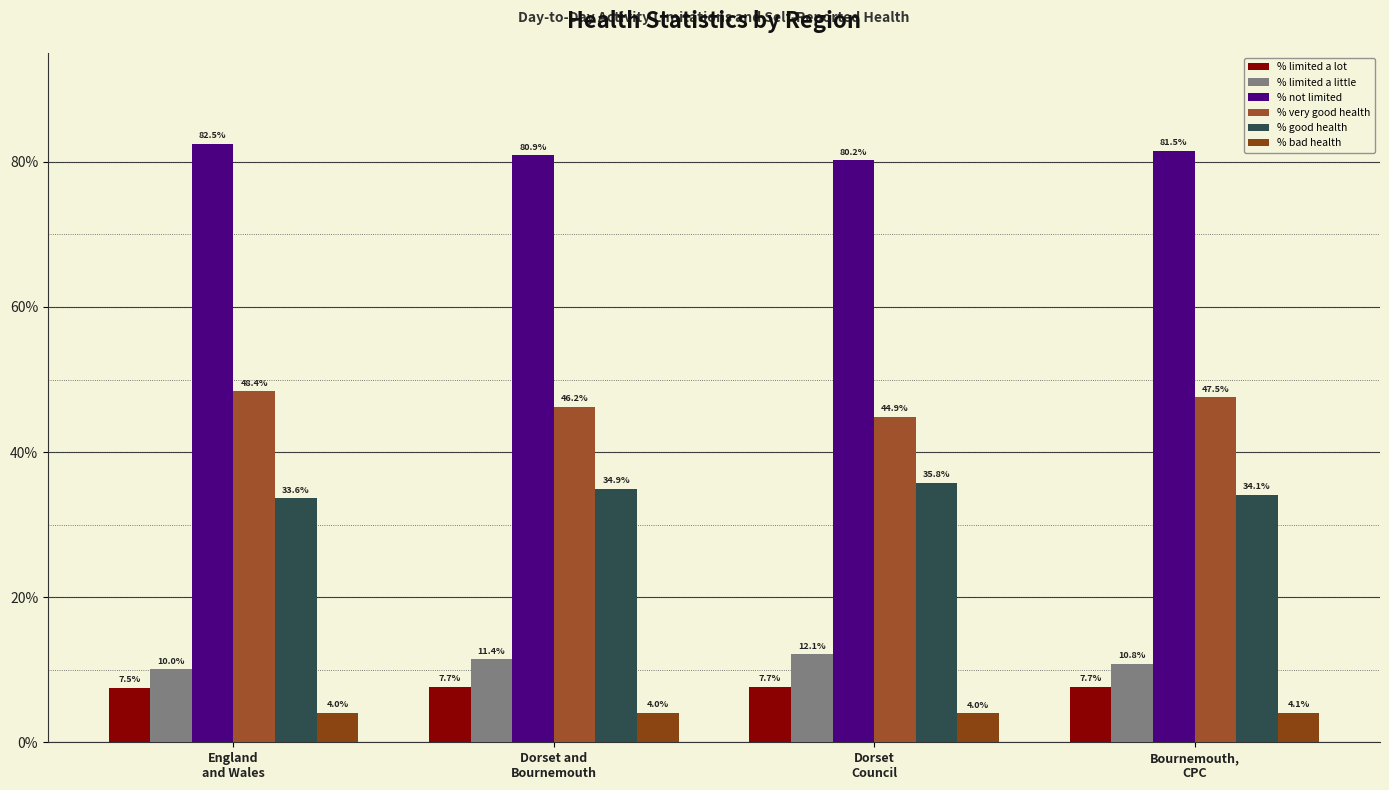

What is the sum of all % limited a lot values?

30.4